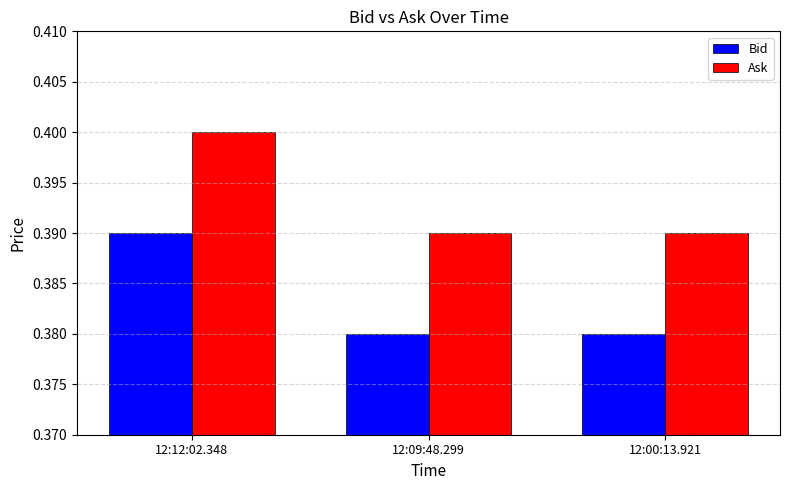

List the series in order of their overall mean, highest first.

Ask, Bid